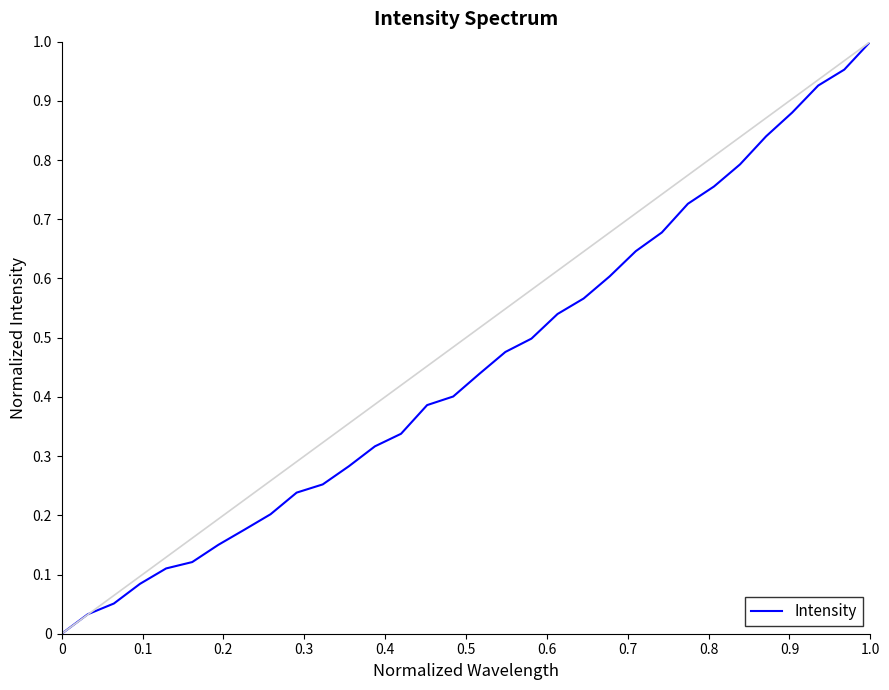

The chart shows a value of 1.7 at 1.0. True or false?

False